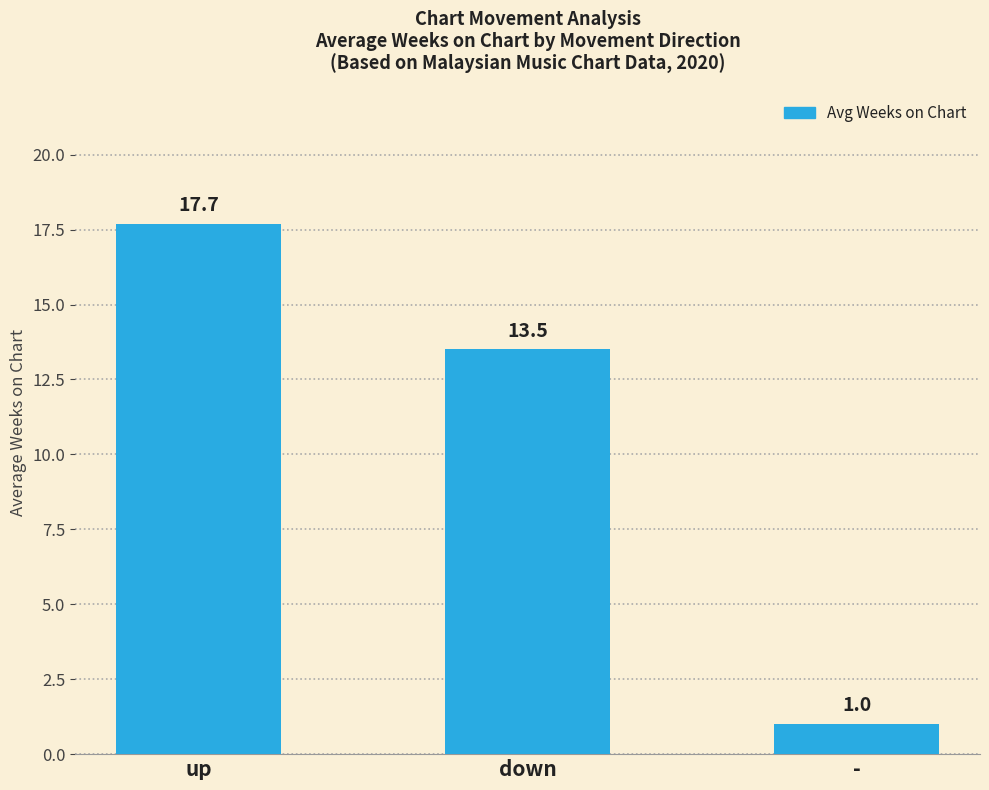

Reading left to right, extract all data points from this chart.

up=17.7	down=13.5	-=1.0